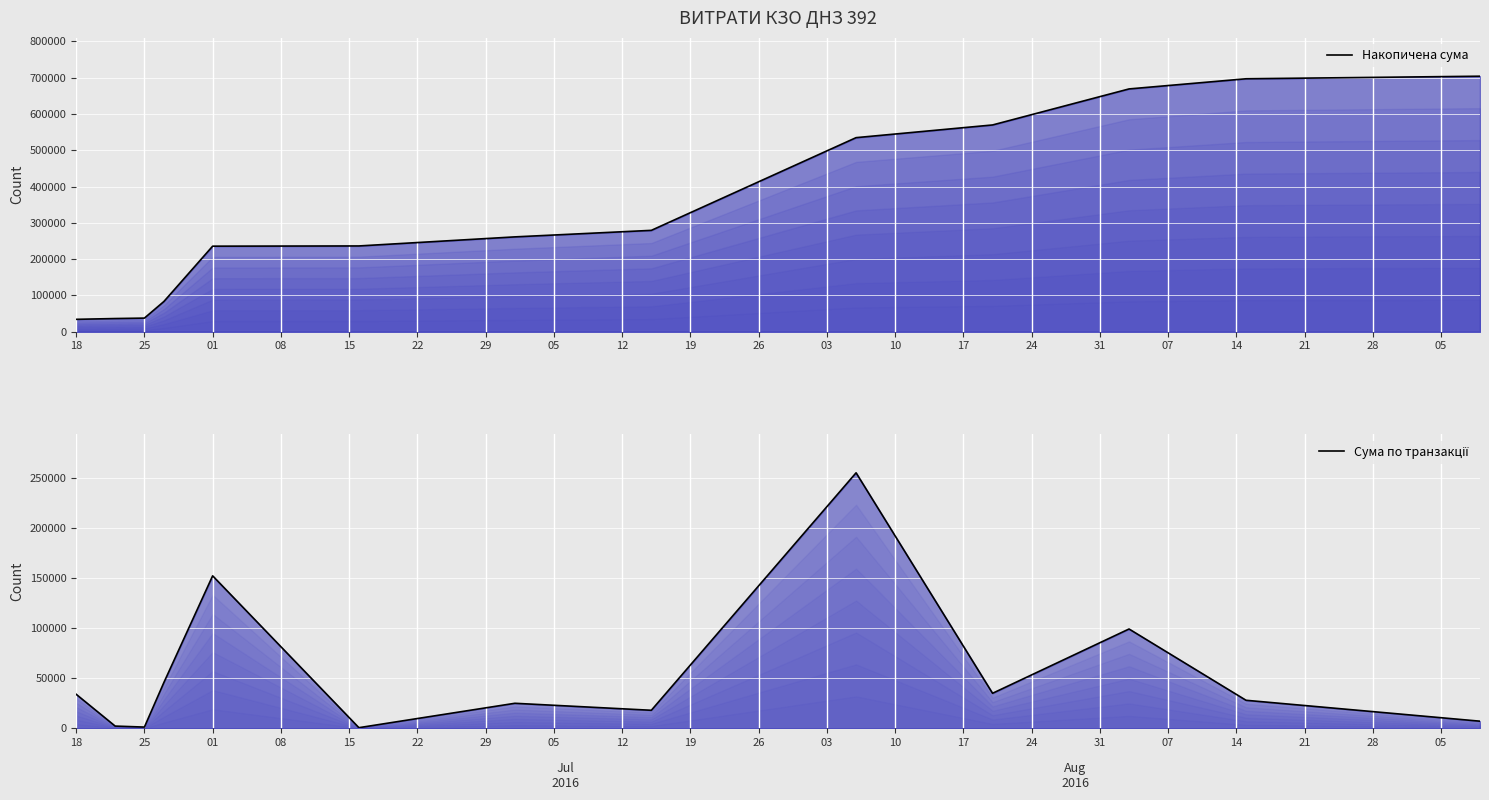

Which series has the largest range (max minus min)?

Накопичена сума